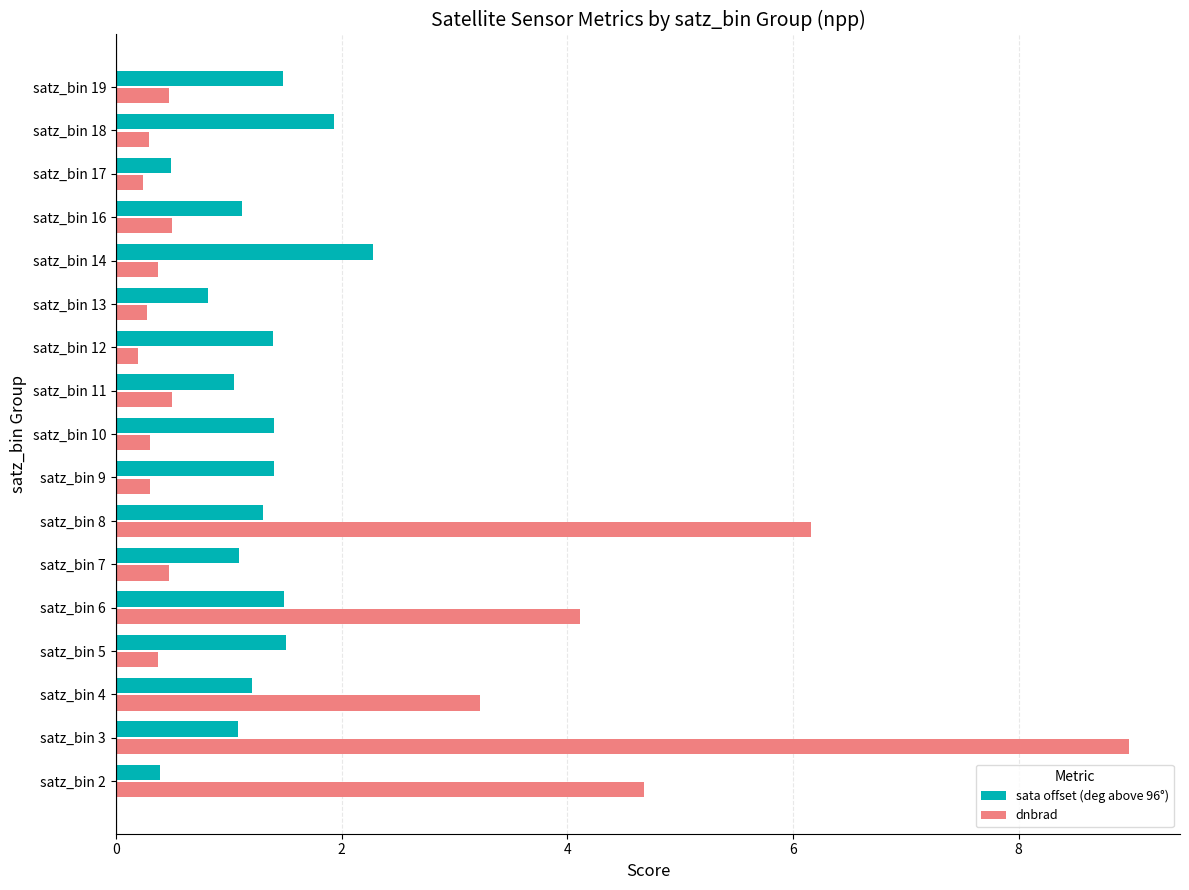

Is the value of dnbrad at satz_bin 13 greater than the value of sata offset (deg above 96°) at satz_bin 3?

No